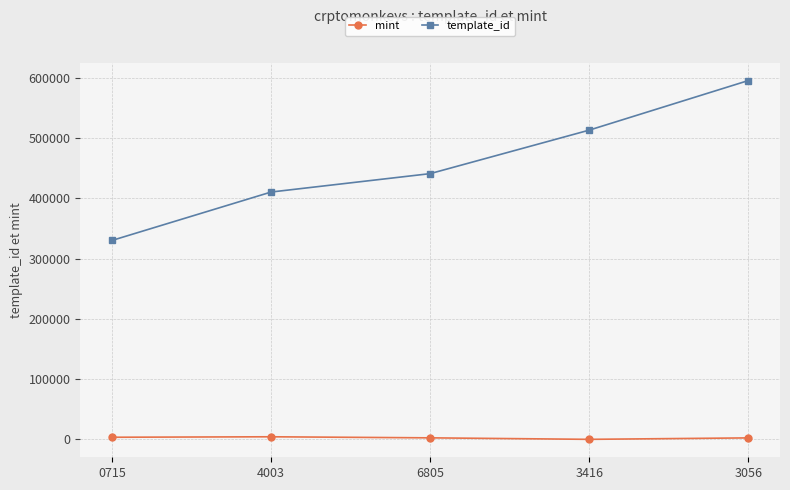

Which category has the highest value in the template_id series?

3056